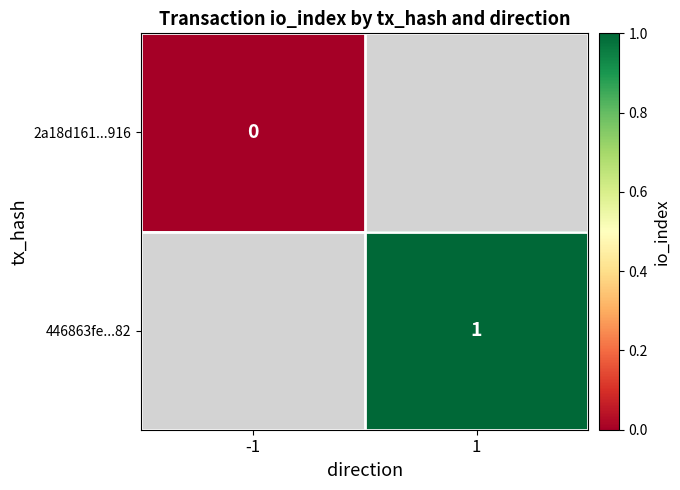

Is it true that 446863fe...82 equals 1 at 1?

True